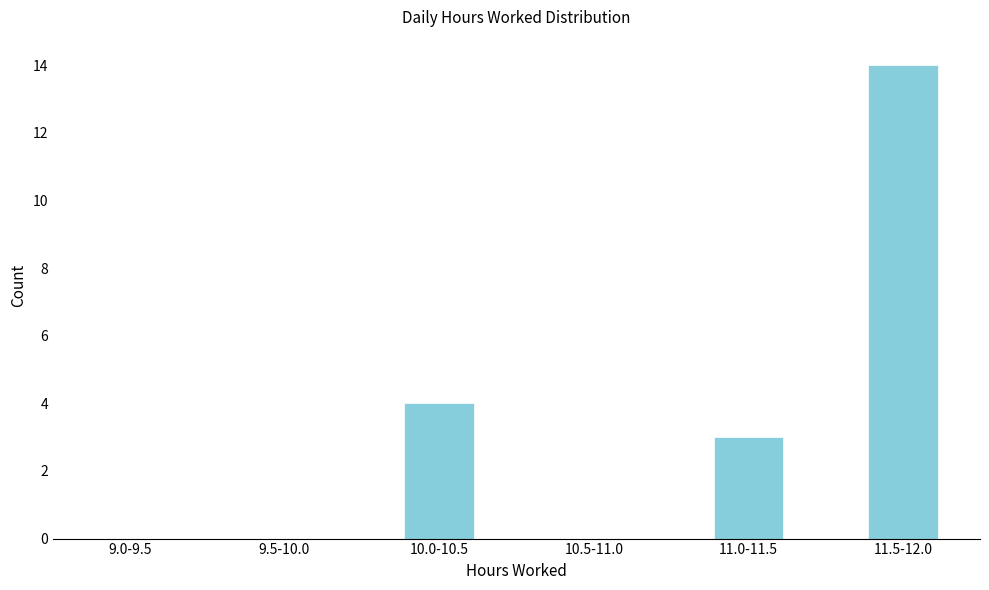

Reading left to right, list all the values displayed in this chart.

9.0-9.5=0	9.5-10.0=0	10.0-10.5=4	10.5-11.0=0	11.0-11.5=3	11.5-12.0=14